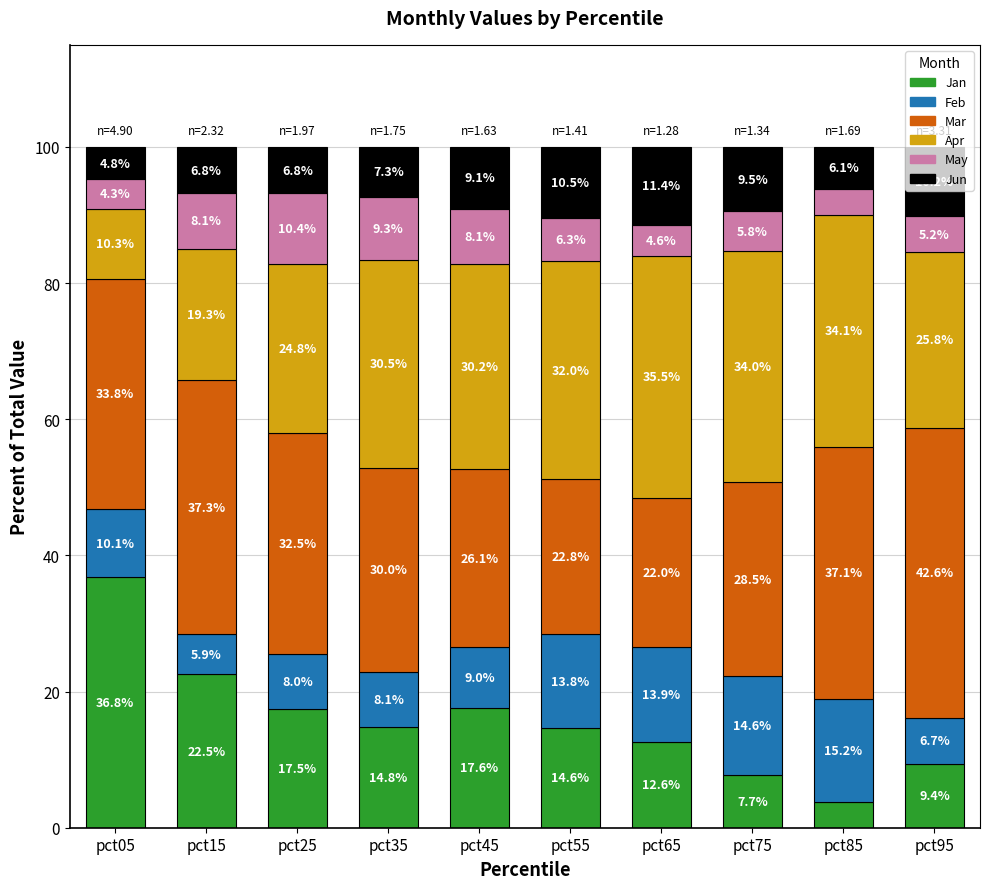

At which label does Jan first exceed 14?

pct05